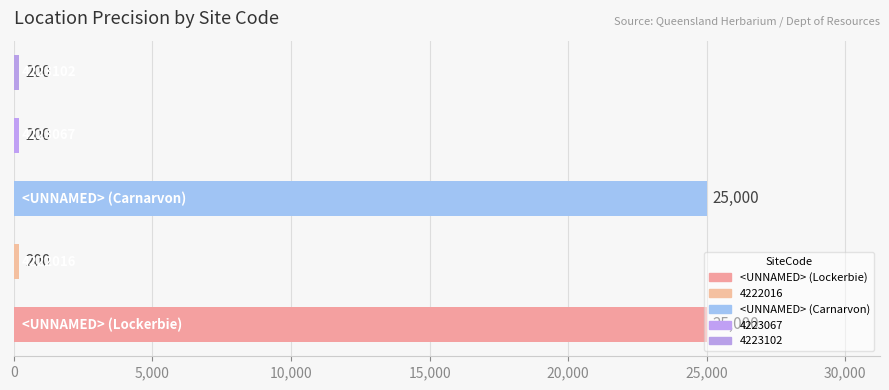

What is the difference between the second highest and minimum values?

24800